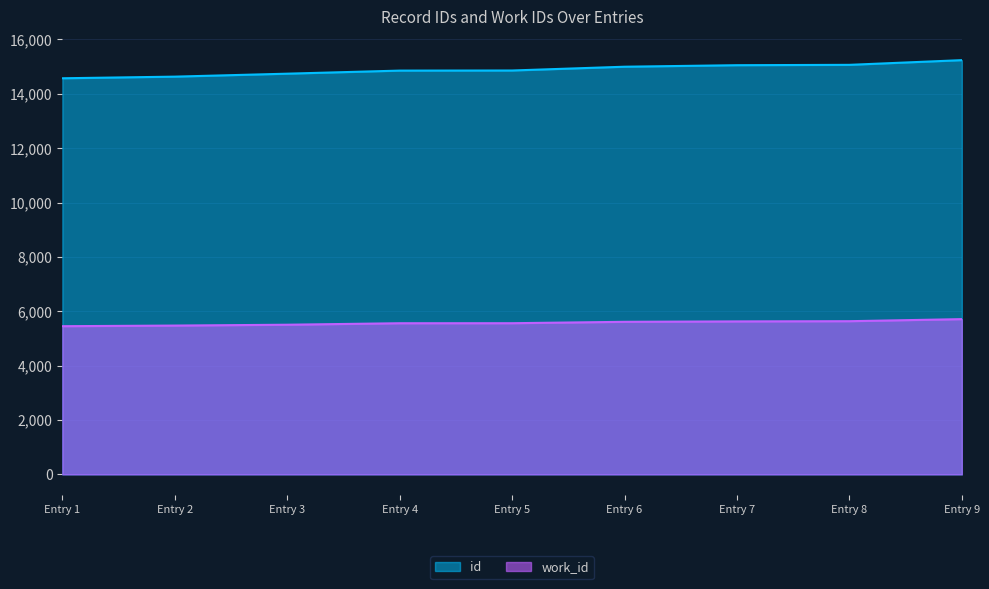

What is the maximum value shown in the chart?

15239